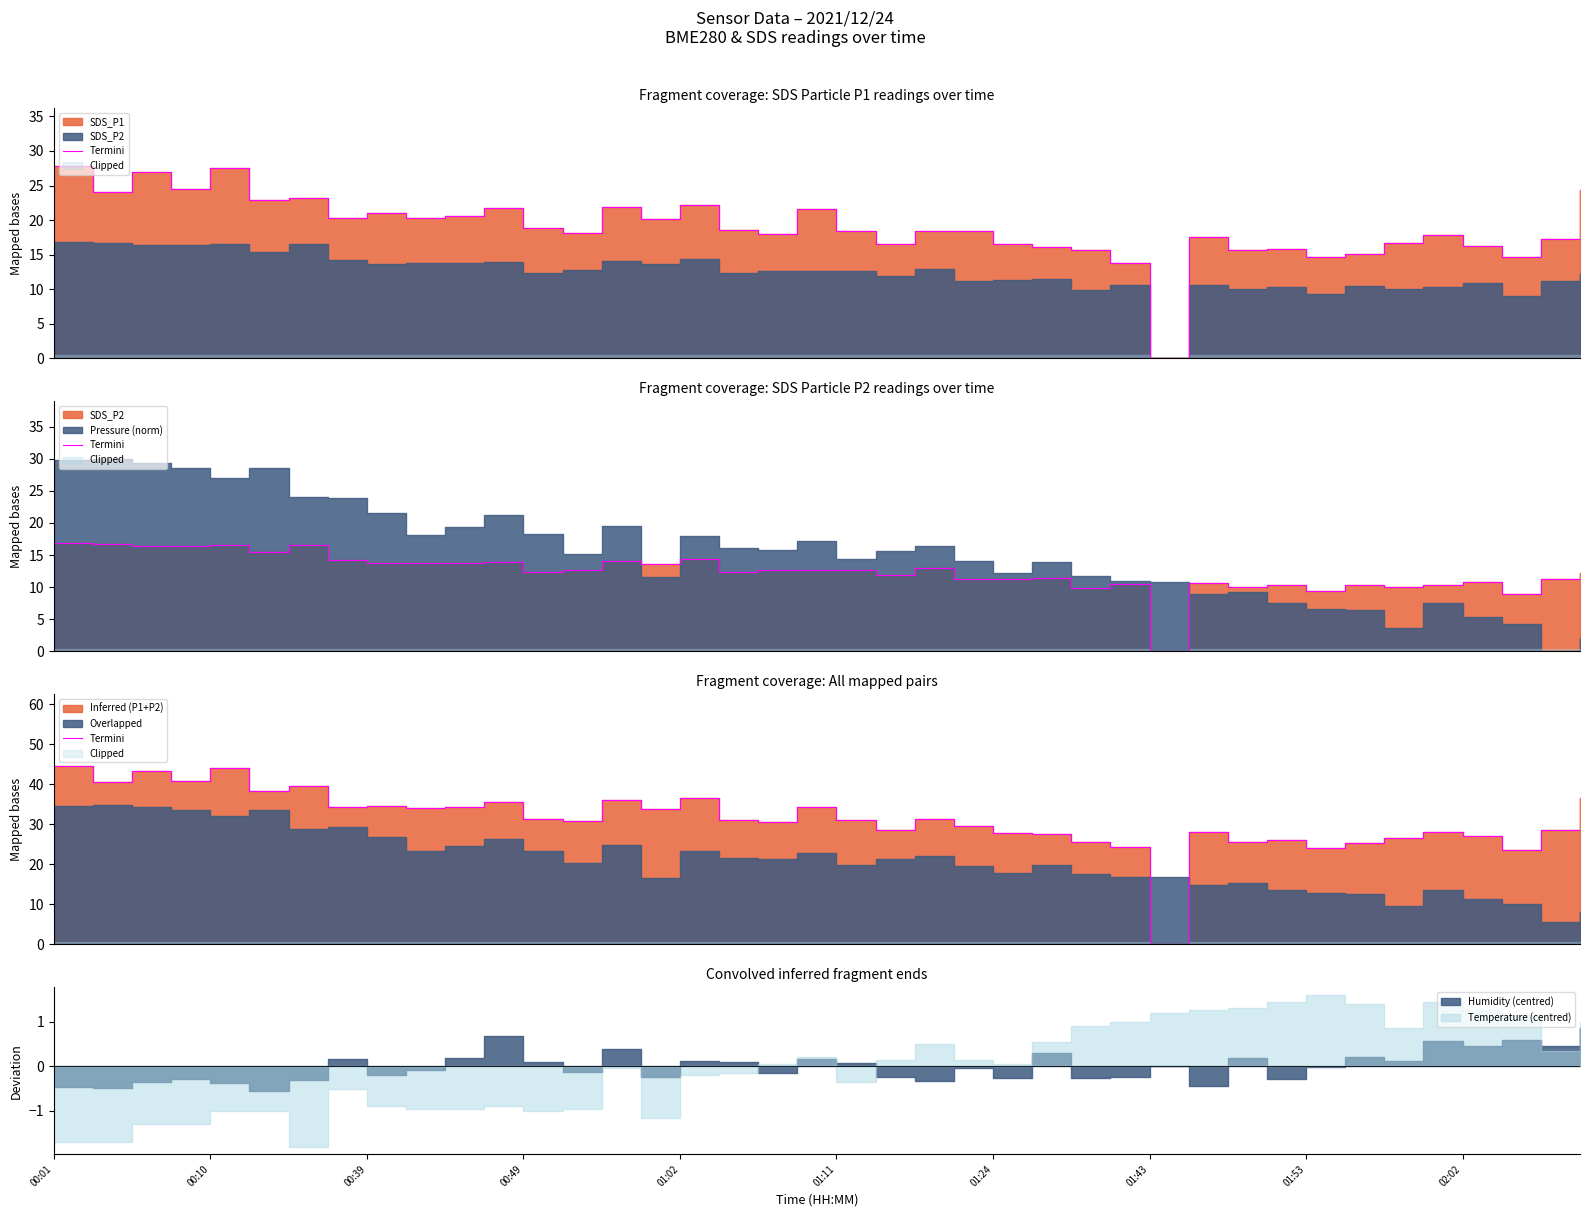

True or false: the data shows 12.9 at 01:24.

False